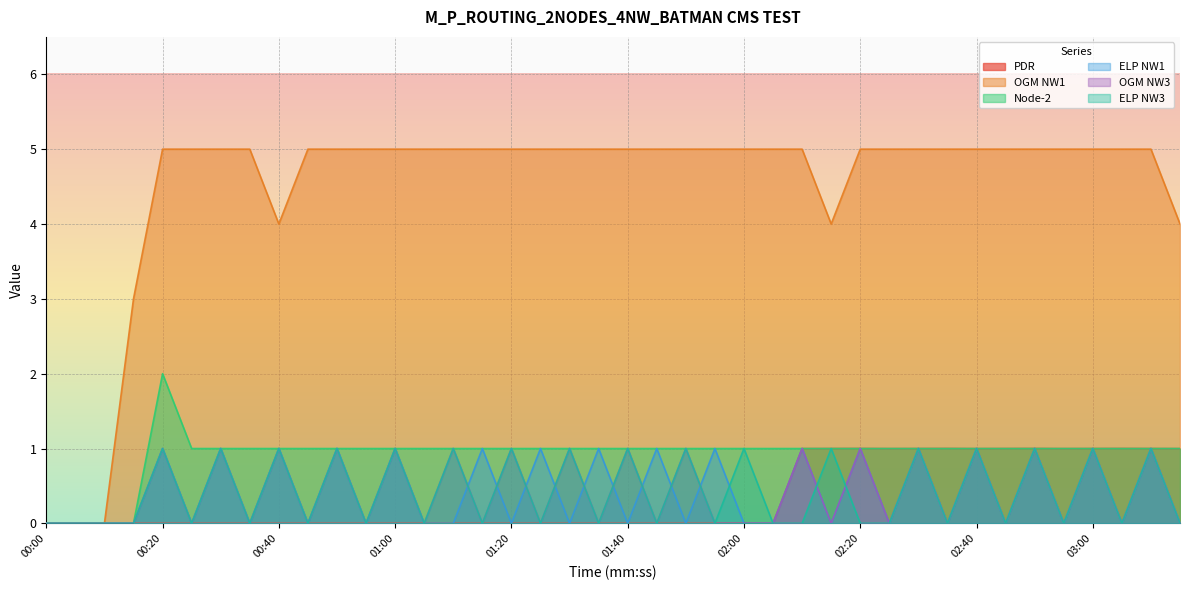

What is the difference between the second highest and second lowest values in the OGM NW3 series?

1.0